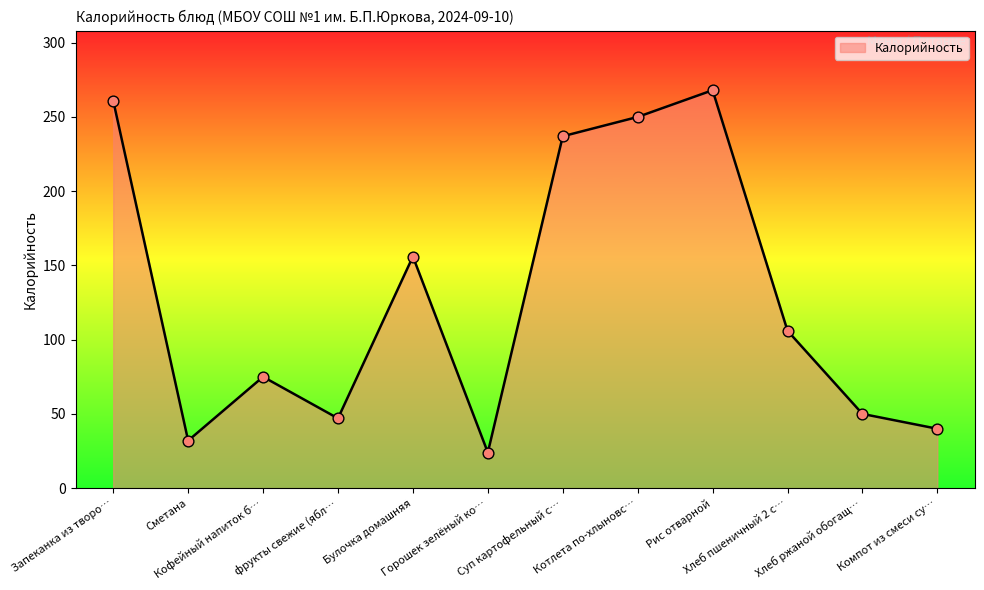

What is the maximum value shown in the chart?

268